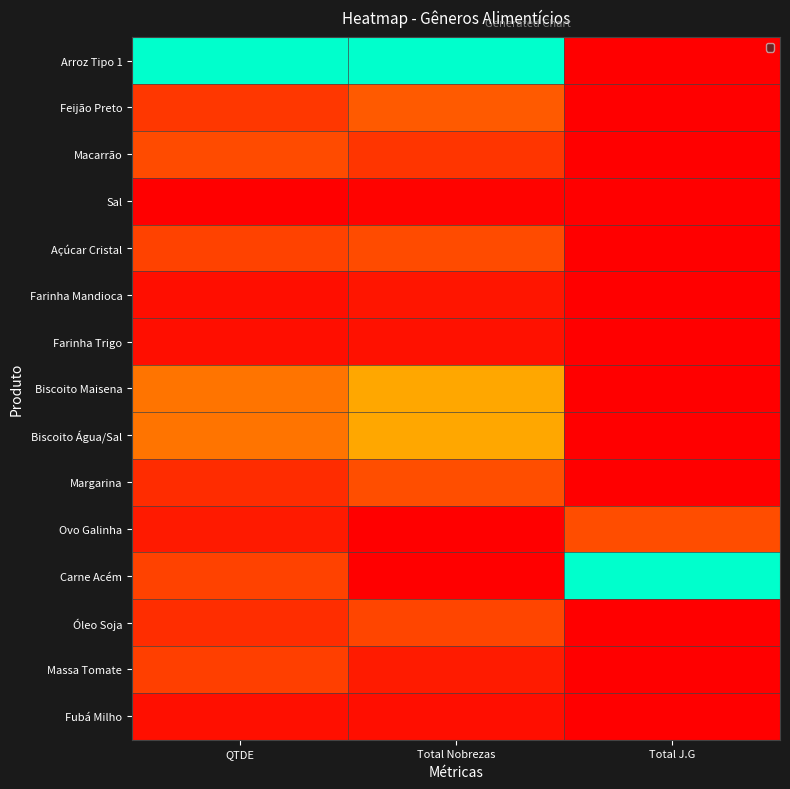

How many series are shown in this chart?

15